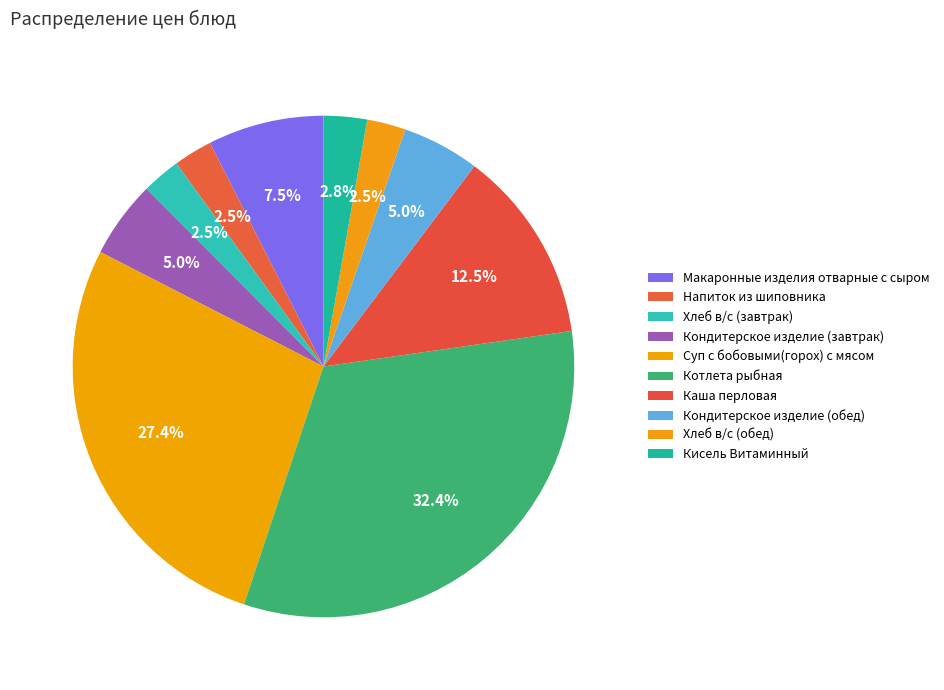

Is the sum of Напиток из шиповника and Суп с бобовыми(горох) с мясом greater than half?

No